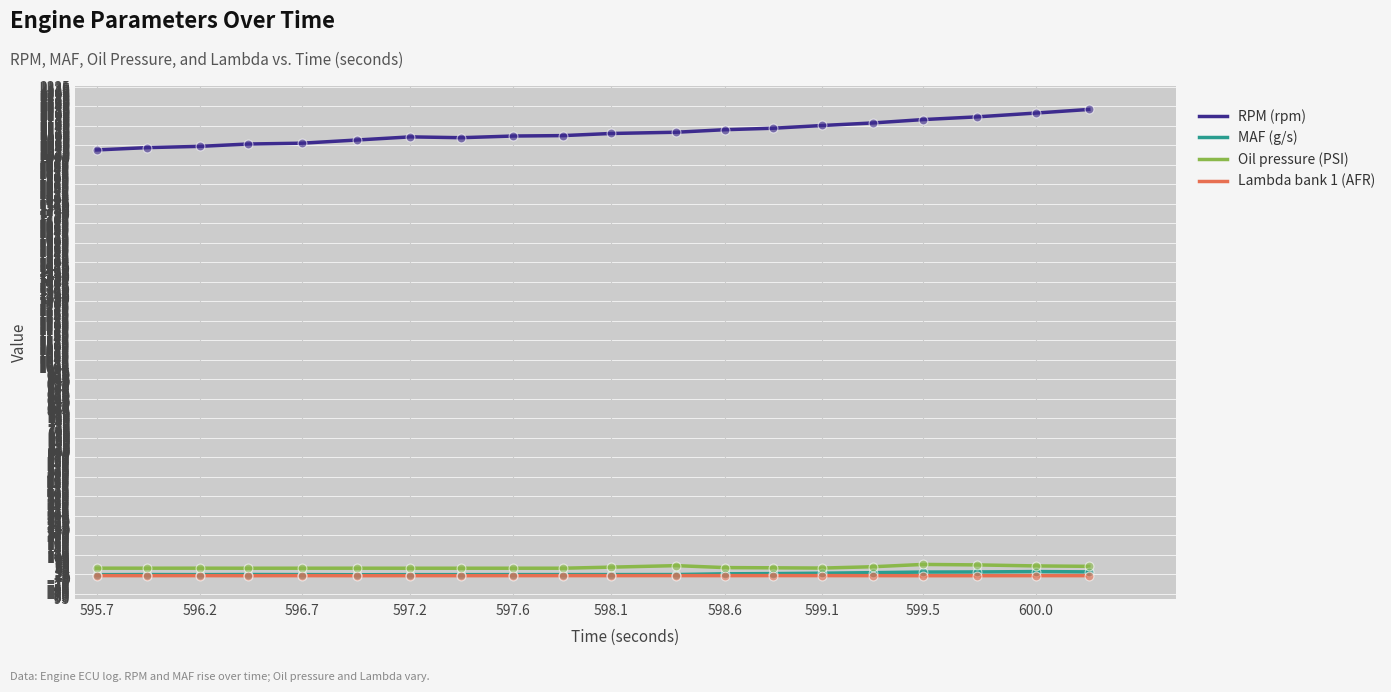

Which series has the largest total across all categories?

RPM (rpm)